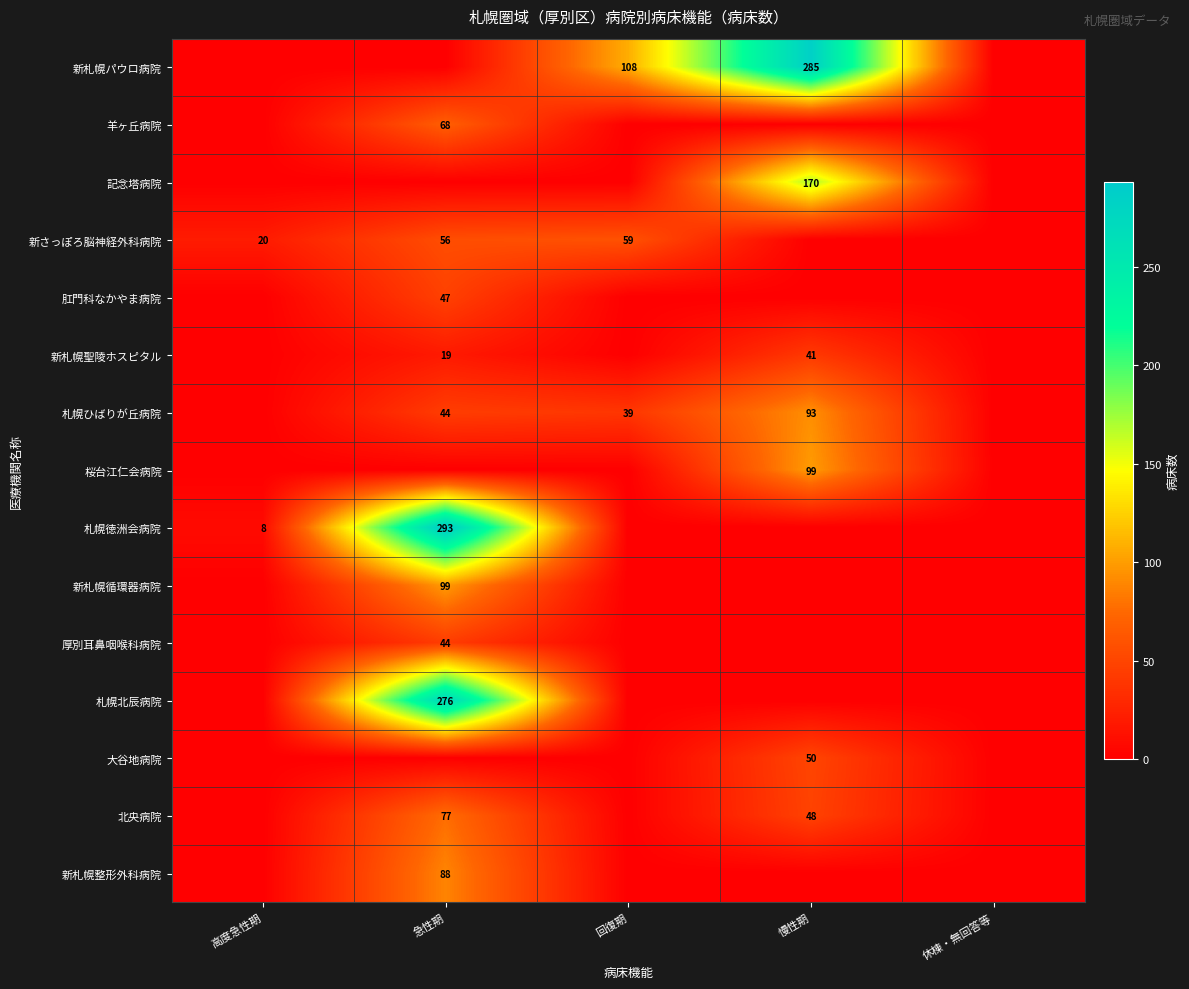

Rank the categories by 新さっぽろ脳神経外科病院 value from lowest to highest.

慢性期, 休棟・無回答等, 高度急性期, 急性期, 回復期